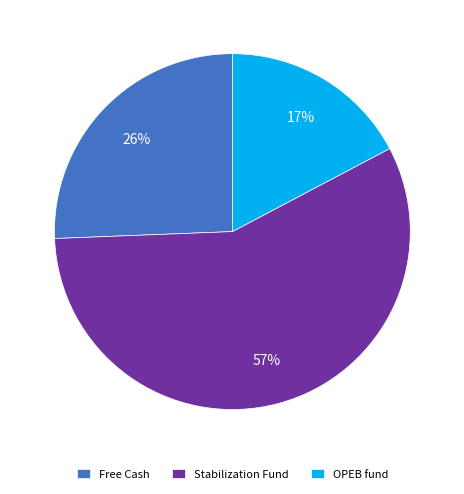

Which slice is the largest?

Stabilization Fund